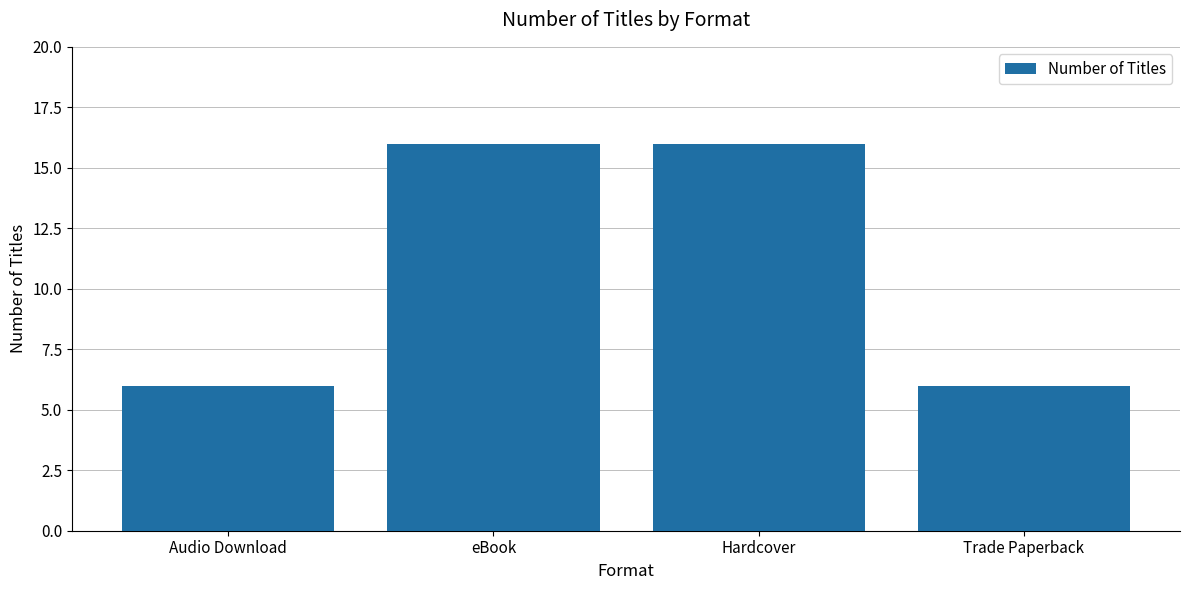

What is the value of the 4th bar from the left?

6